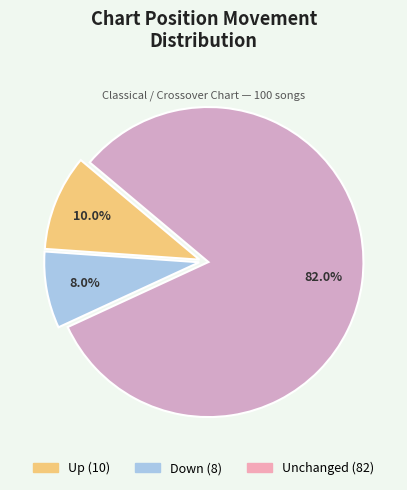

Does any single category account for the majority?

Yes